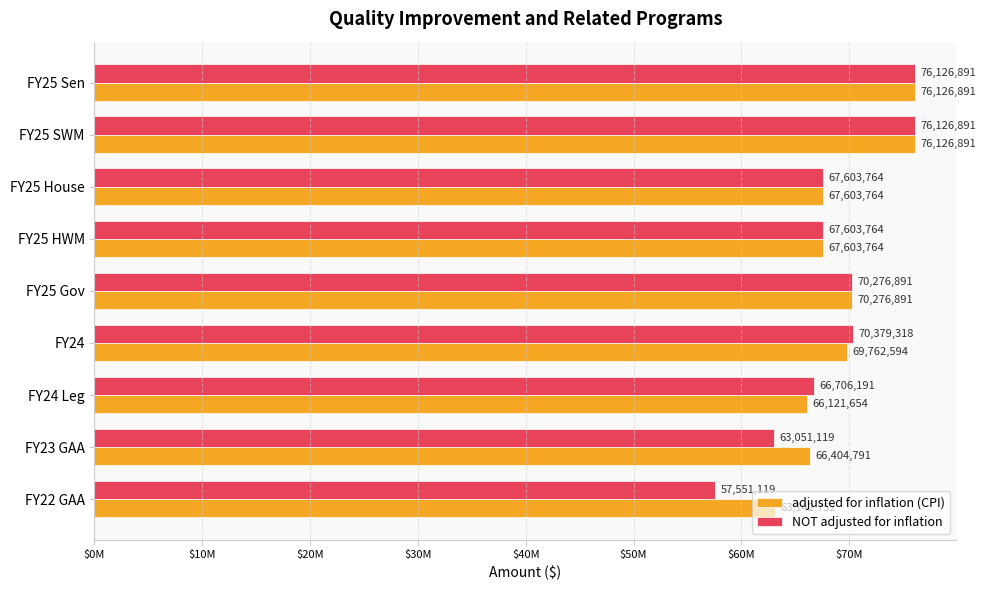

Reading left to right, transcribe all the data shown in this chart.

adjusted for inflation (CPI): 76126891	76126891	67603764	67603764	70276891	69762594	66121654	66404791	63142752
NOT adjusted for inflation: 76126891	76126891	67603764	67603764	70276891	70379318	66706191	63051119	57551119